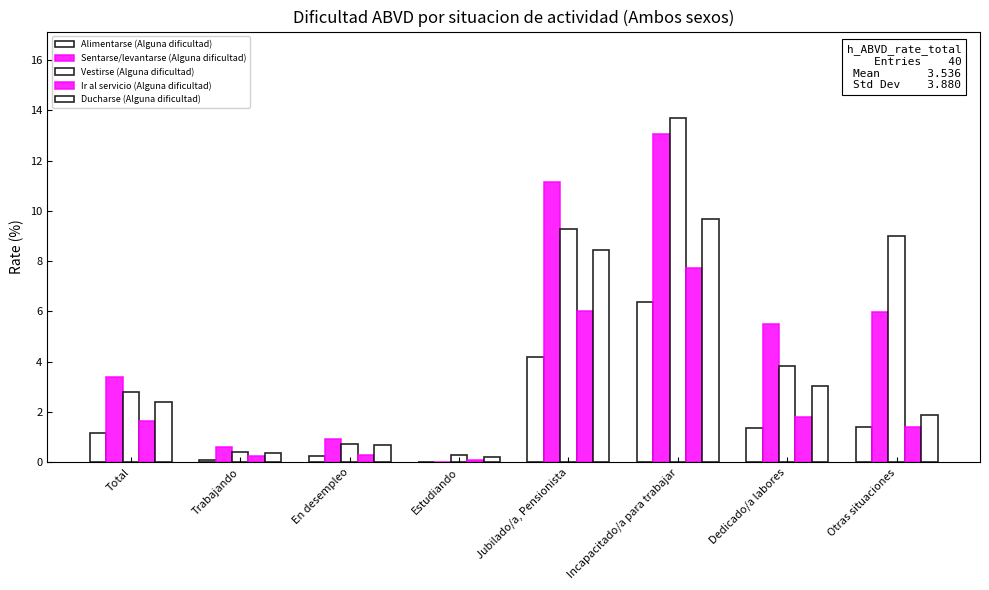

At which label does Vestirse (Alguna dificultad) first exceed 3?

Jubilado/a, Pensionista